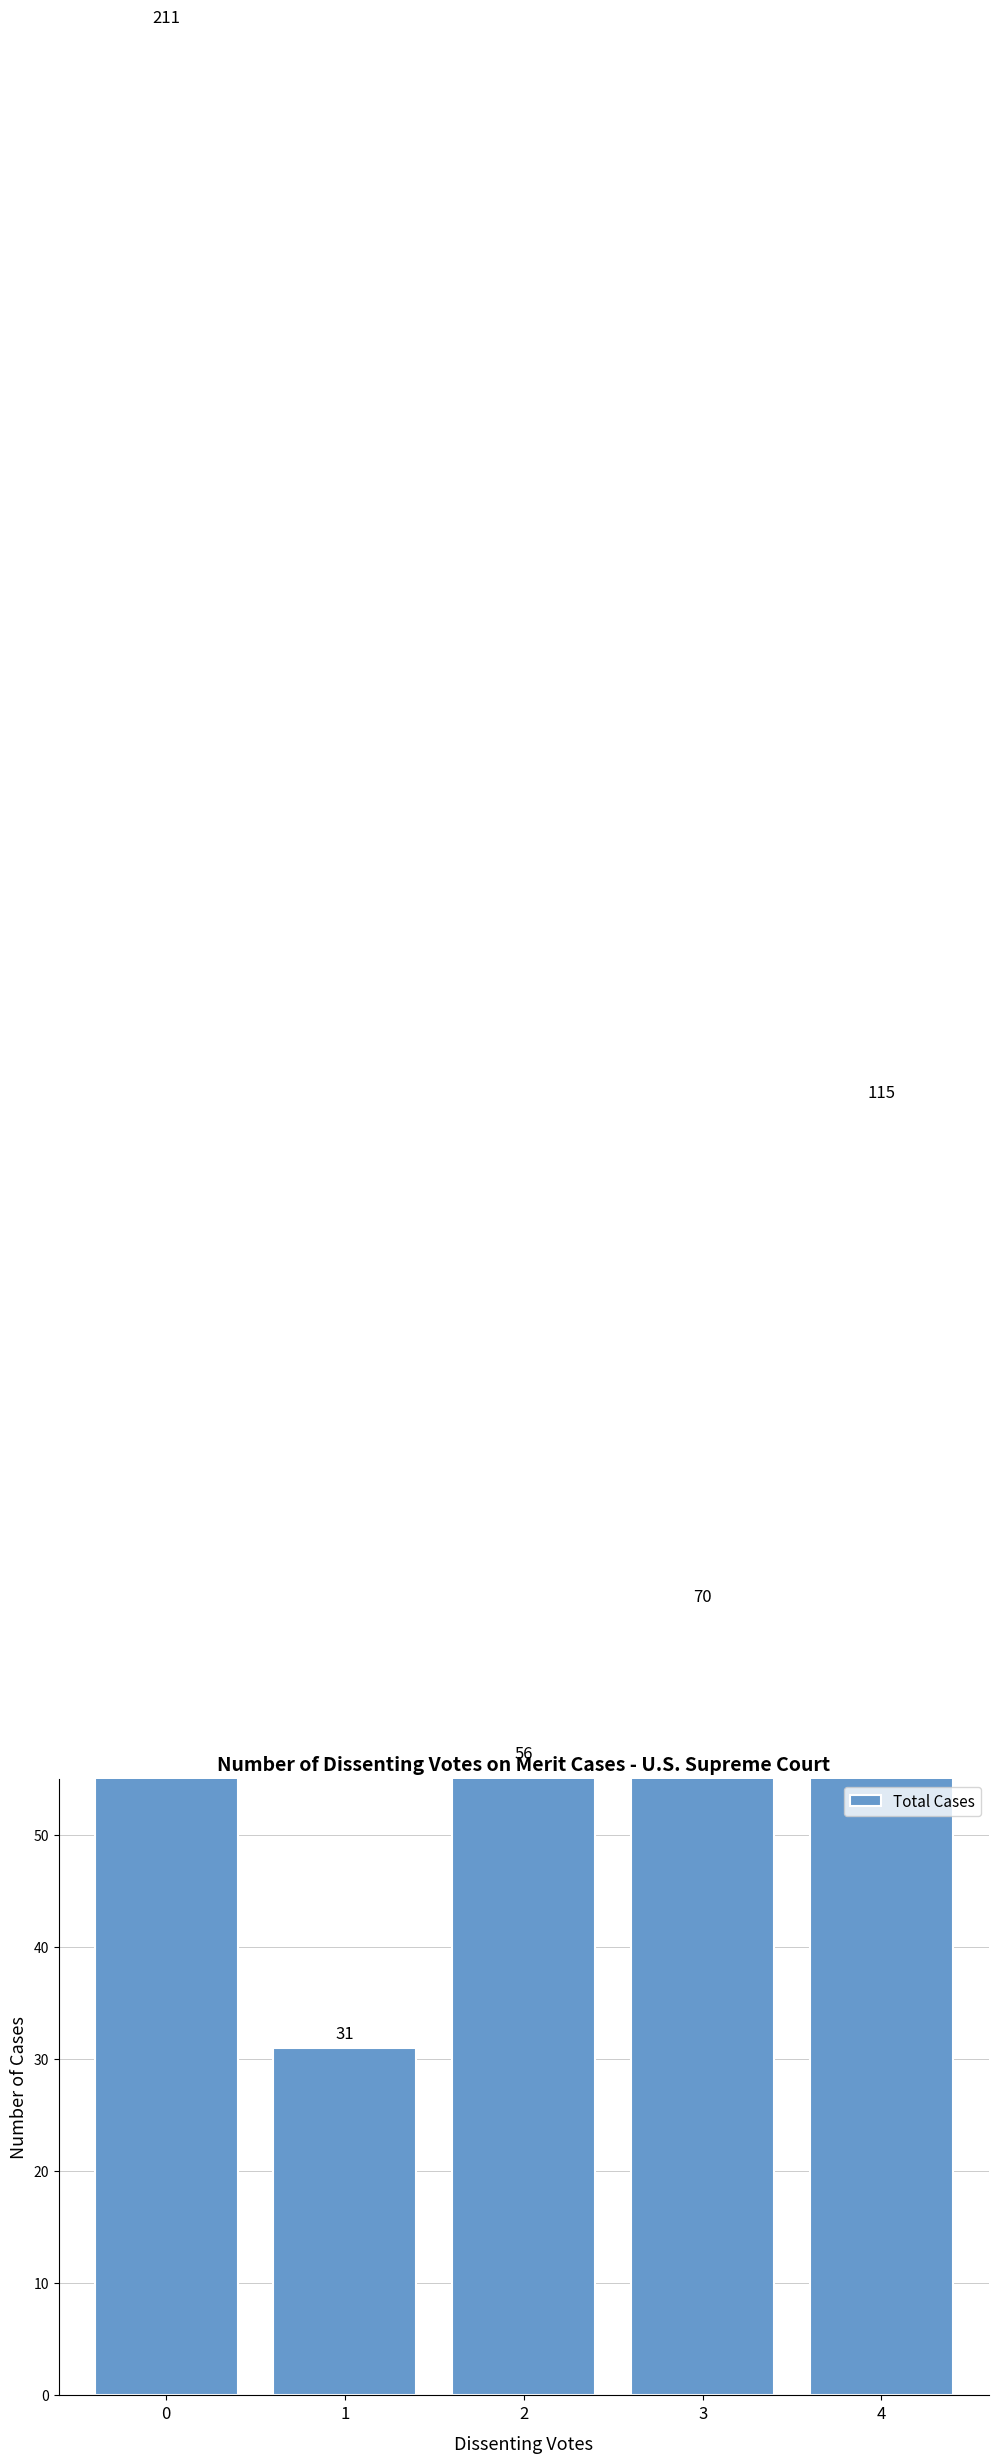

Reading left to right, transcribe all the data shown in this chart.

211	31	56	70	115